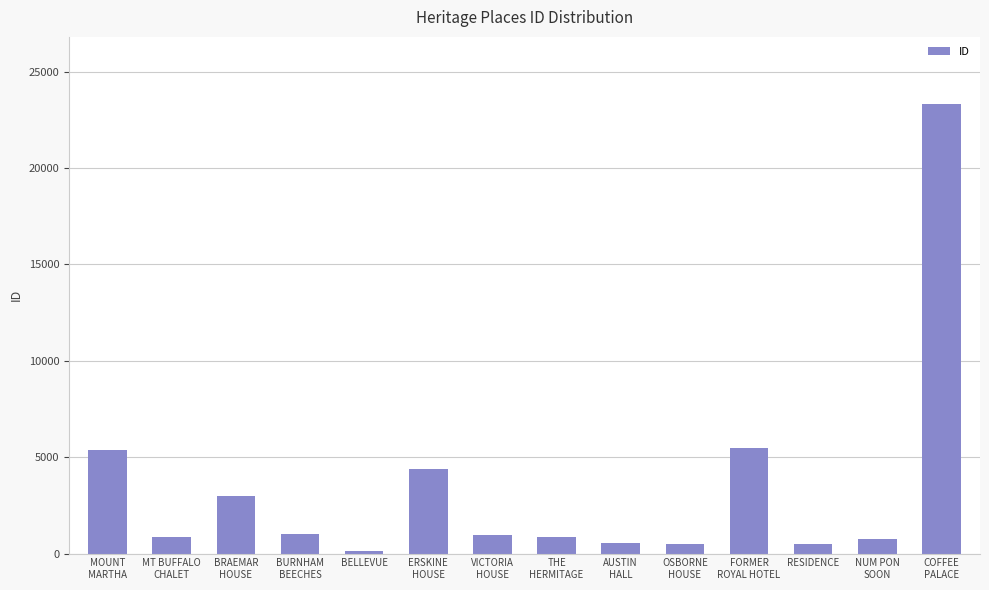

Does the chart contain any negative values?

No